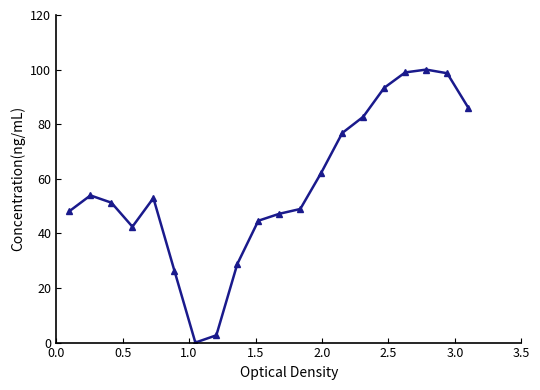

Is this an area chart (filled region under the line)?

No